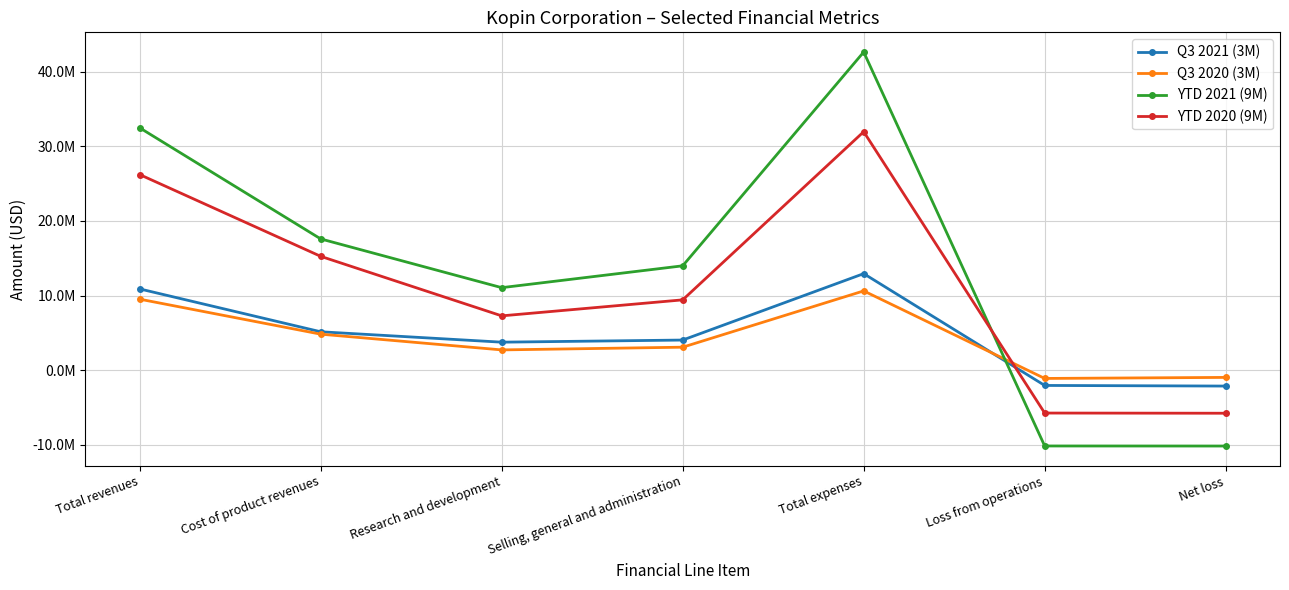

What are all the series names shown in the legend?

Q3 2021 (3M), Q3 2020 (3M), YTD 2021 (9M), YTD 2020 (9M)